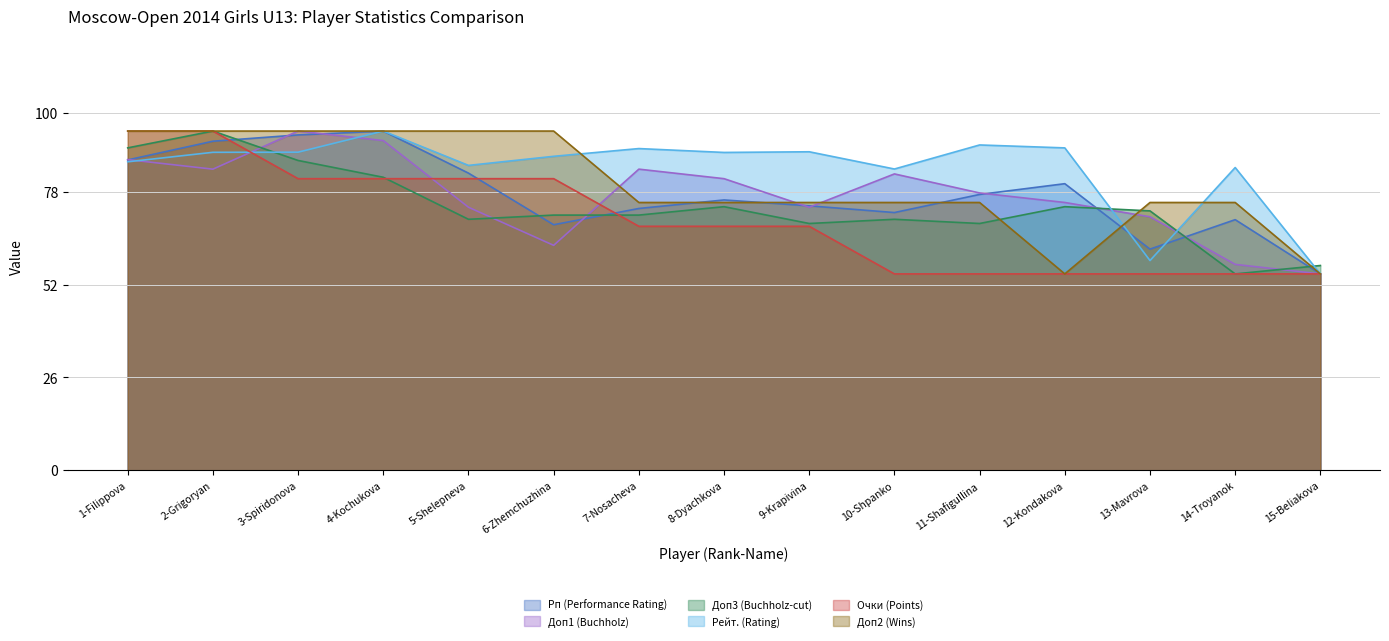

Between 2-Grigoryan and 5-Shelepneva, which series saw the biggest shift?

Доп3 (Buchholz-cut)